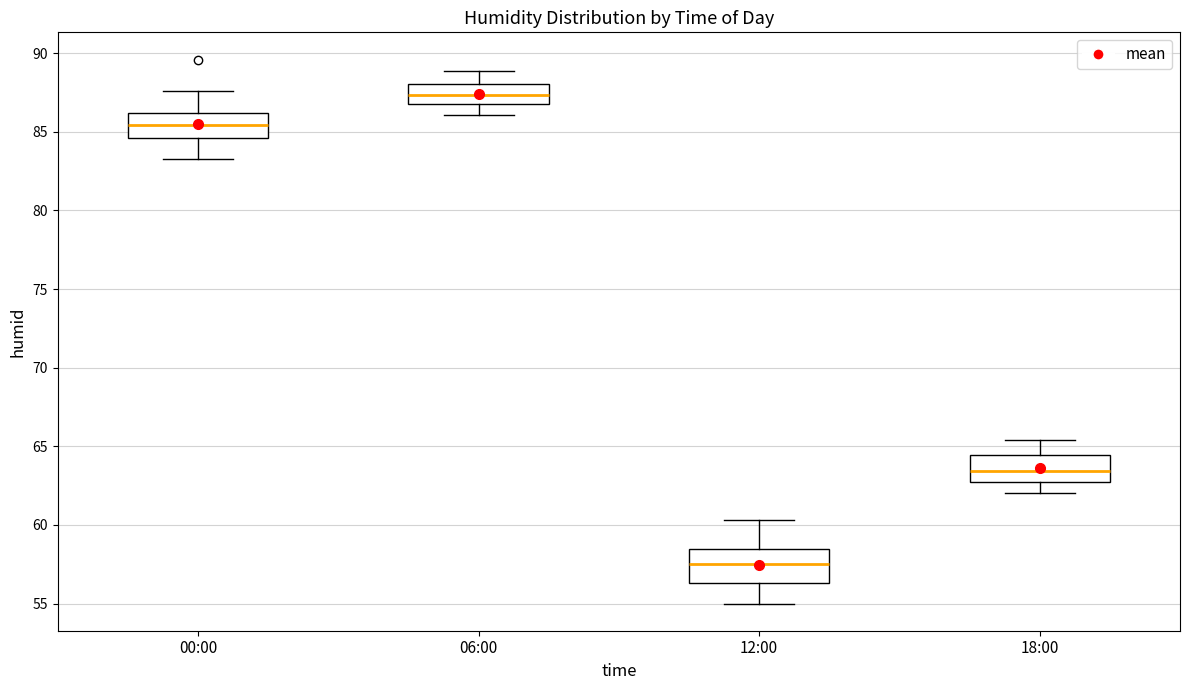

Which box has the lowest median line?

12:00